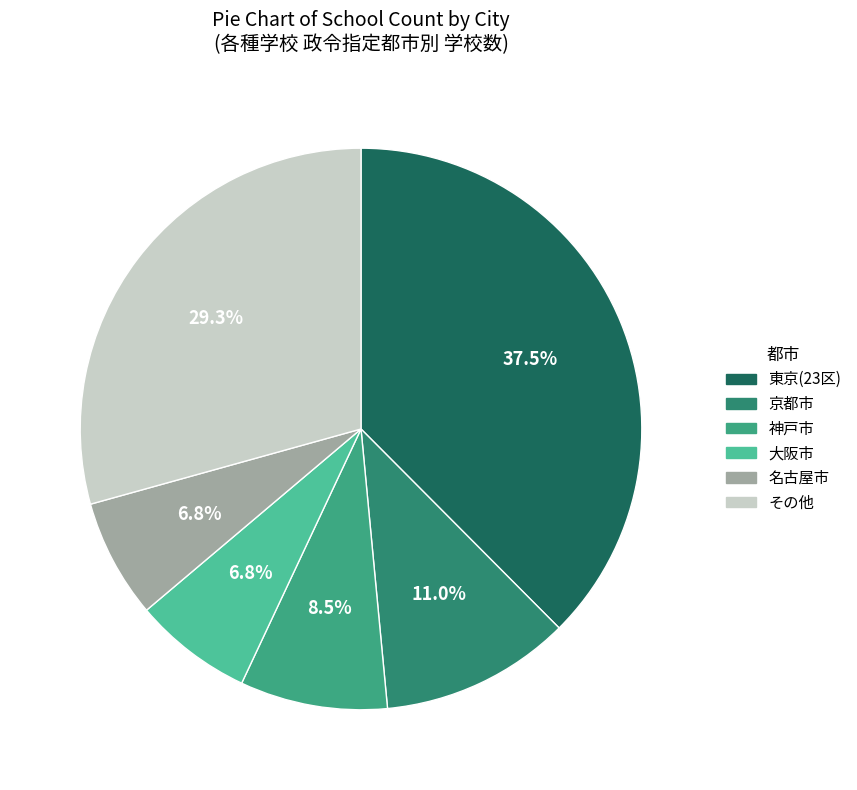

Count the number of slices in the pie.

6